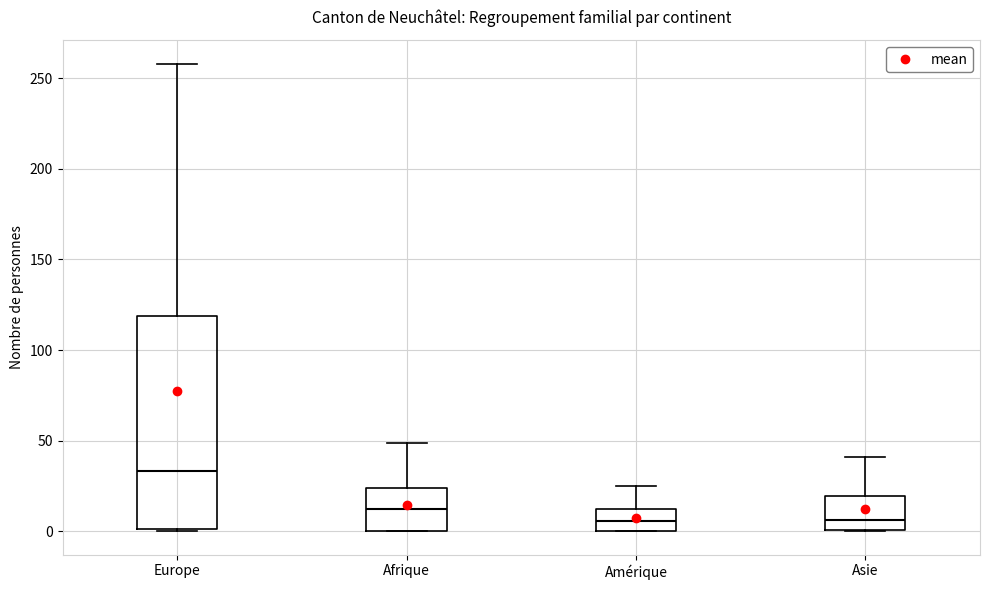

Which box is the tallest, from its lower edge to its upper edge?

Europe